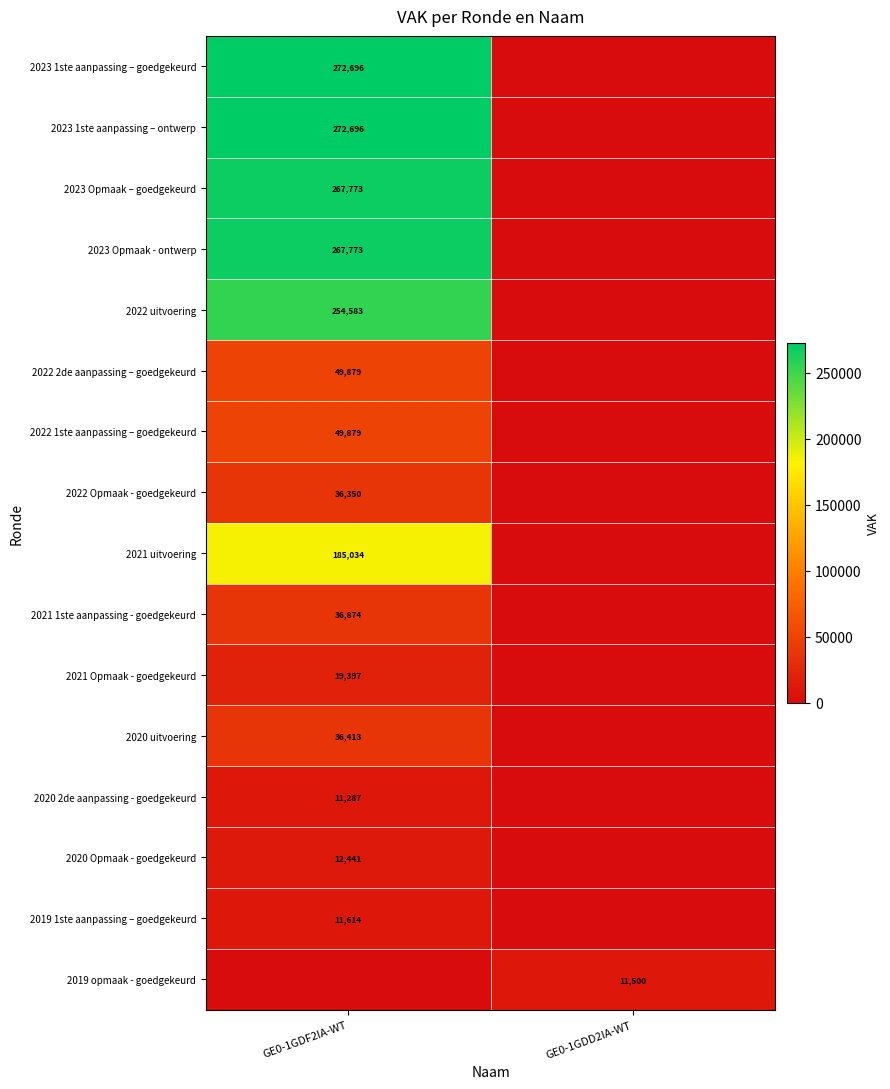

Is it true that 2020 Opmaak - goedgekeurd equals 12441 at GE0-1GDF2IA-WT?

True